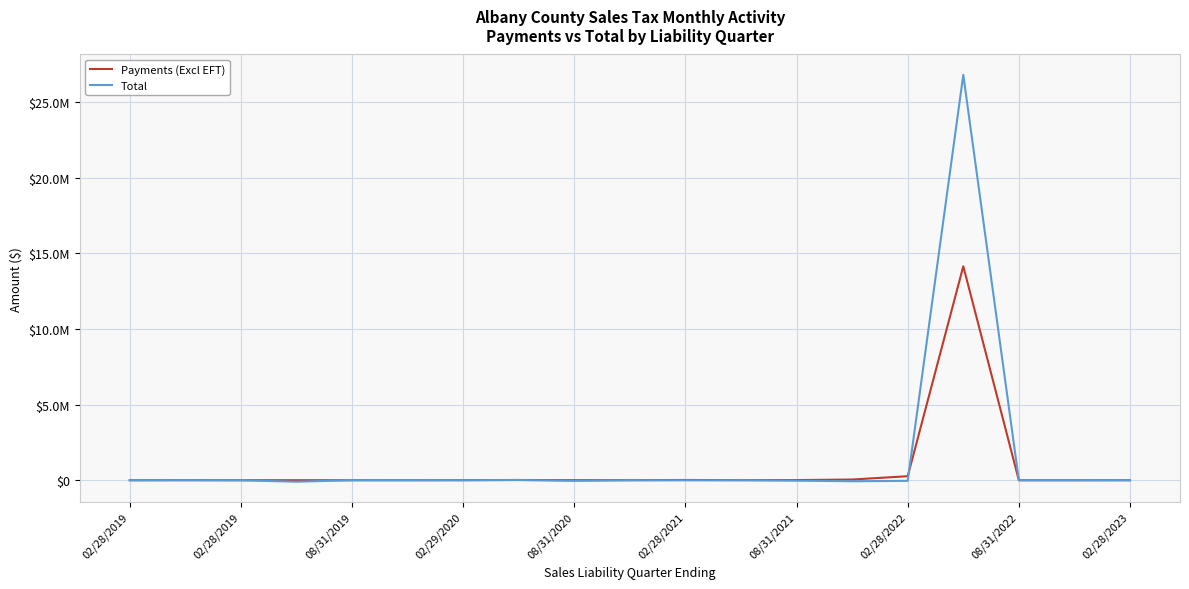

What are all the series names shown in the legend?

Payments (Excl EFT), Total